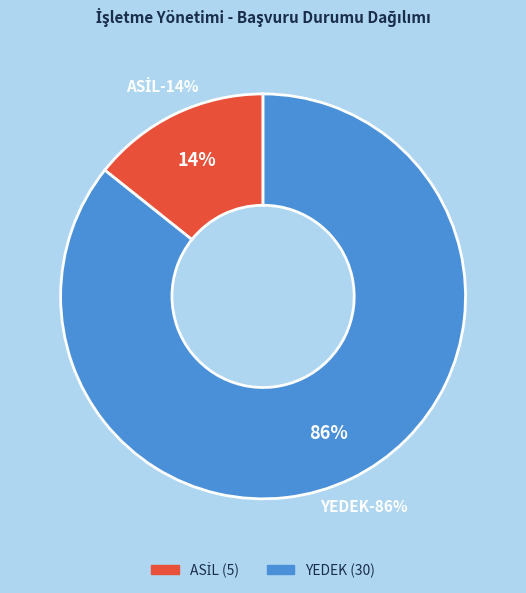

What percentage is the ASİL slice, to the nearest percent?

14%